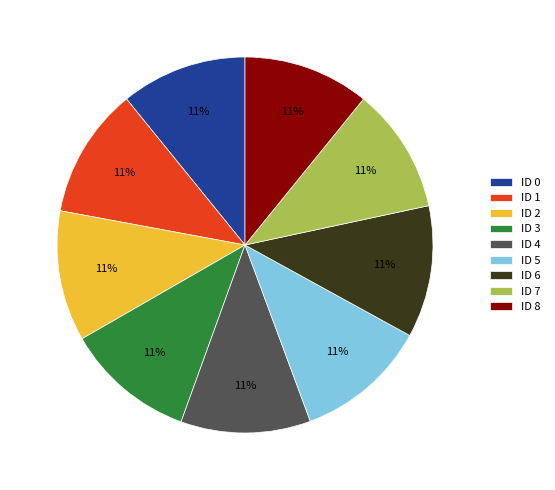

Approximately how many times larger is the value at ID 4 compared to ID 2?

1.0